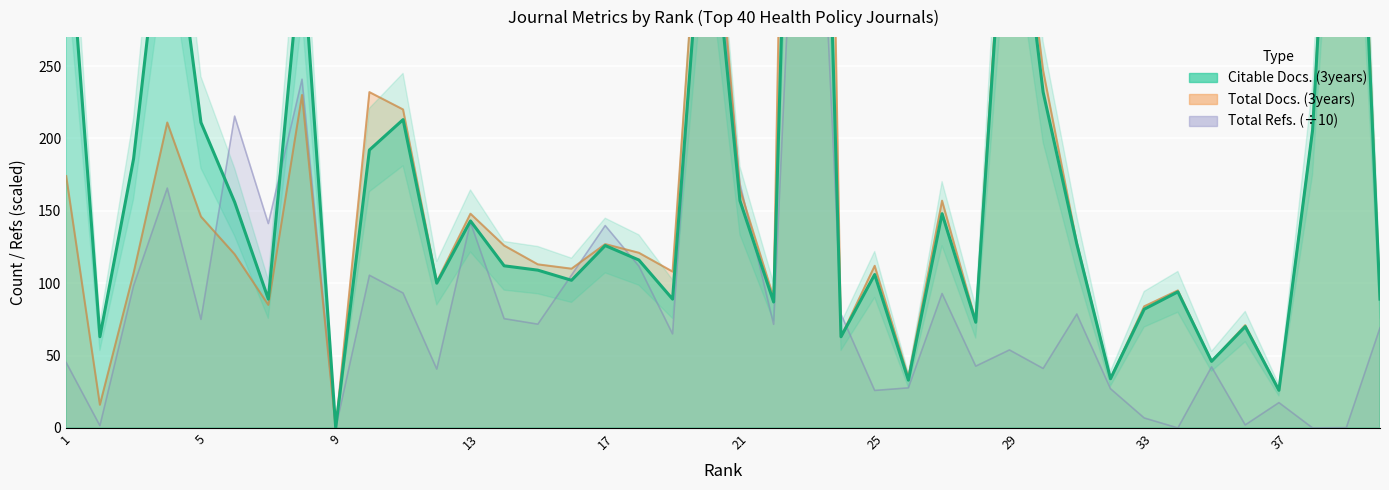

Which series has the largest total across all categories?

Total Docs. (3years)